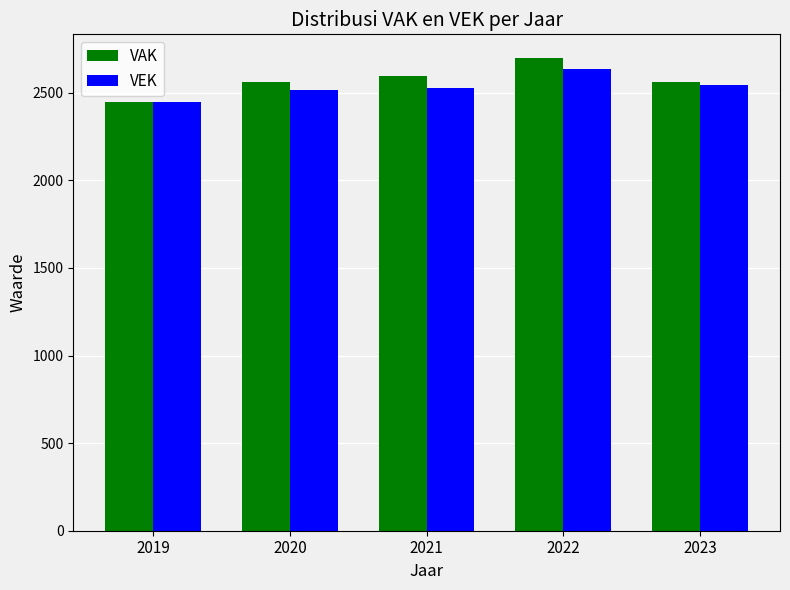

Read the VEK value at 2022.

2636